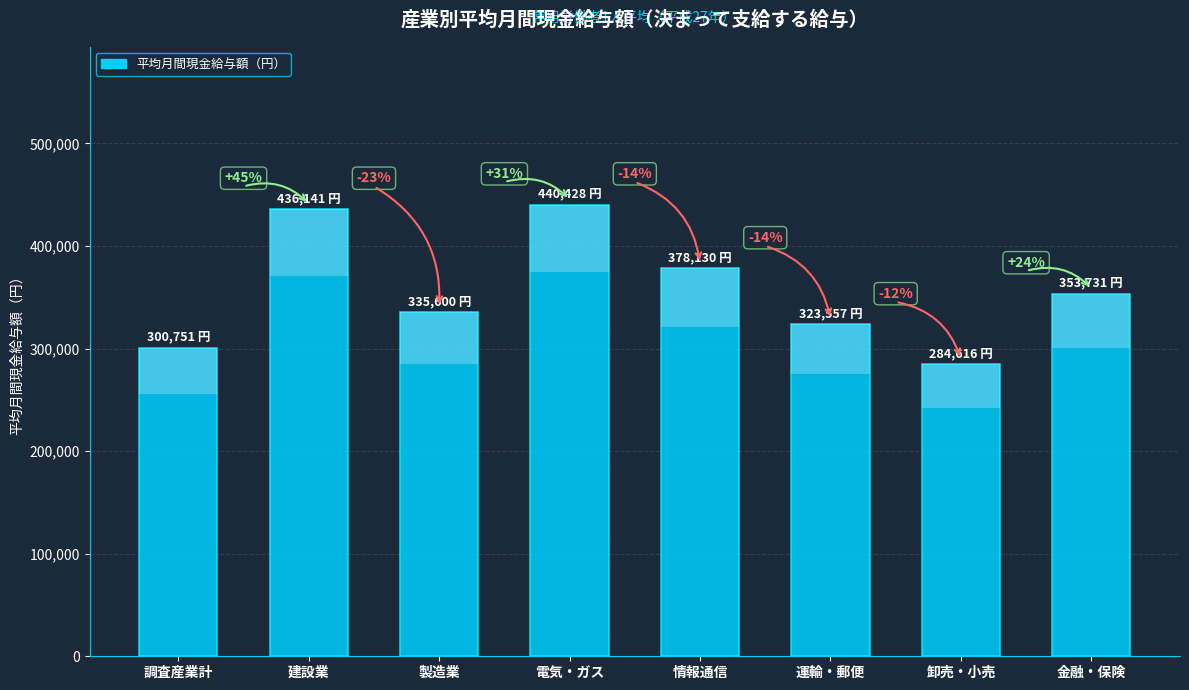

Are the bars horizontal?

No